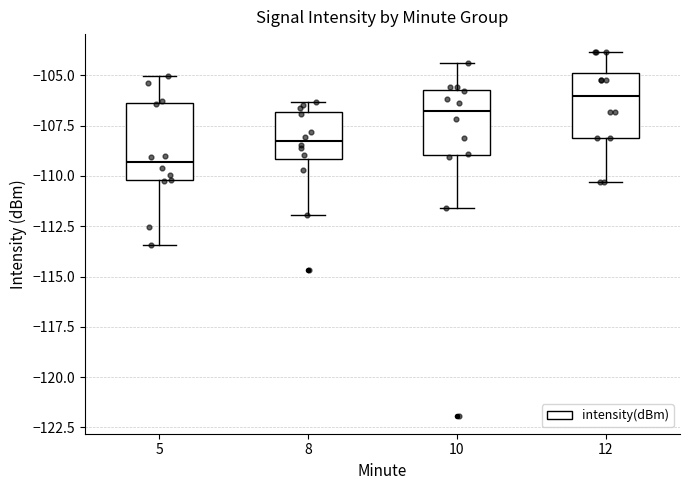

Reading left to right, read every box against the y-axis: the position of its median line, the range the box covers, and the ends of its whiskers. The values are not printed on the chart, so give them approximately, as read against the axis.

5: median -109.5, box -110.0 to -106.5, whiskers -113.5 to -105.0
8: median -108.5, box -109.0 to -107.0, whiskers -112.0 to -106.5
10: median -107.0, box -109.0 to -105.5, whiskers -111.5 to -104.5
12: median -106.0, box -108.0 to -105.0, whiskers -110.5 to -104.0